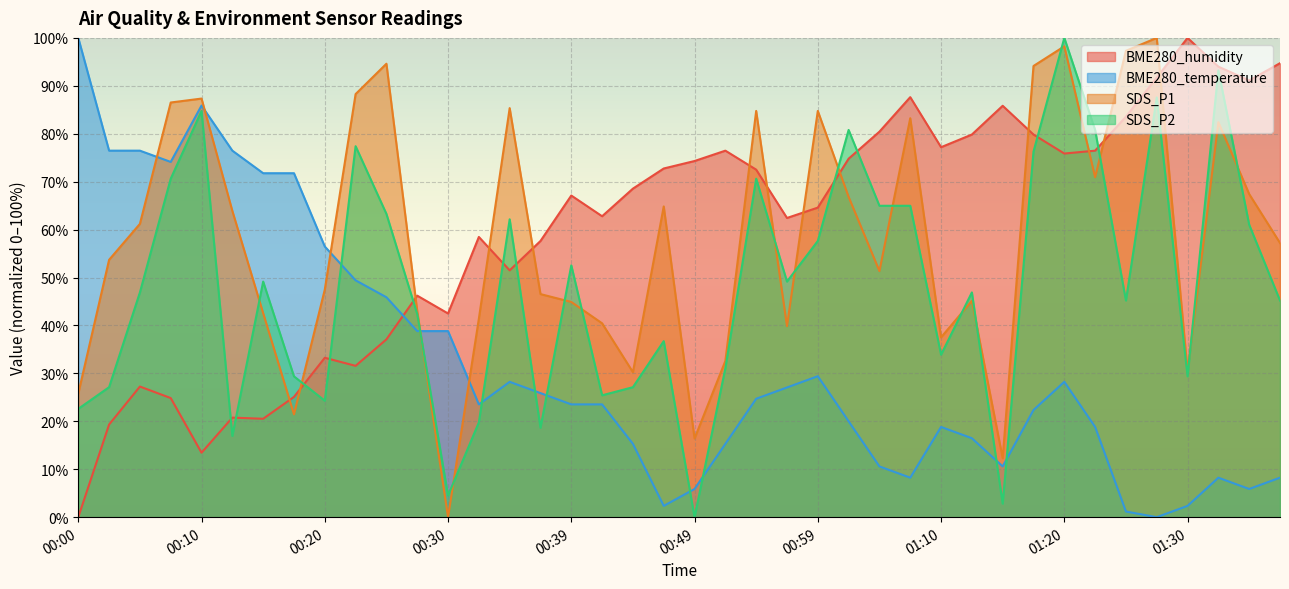

Where do BME280_humidity and BME280_temperature first cross each other?

00:25 and 00:27